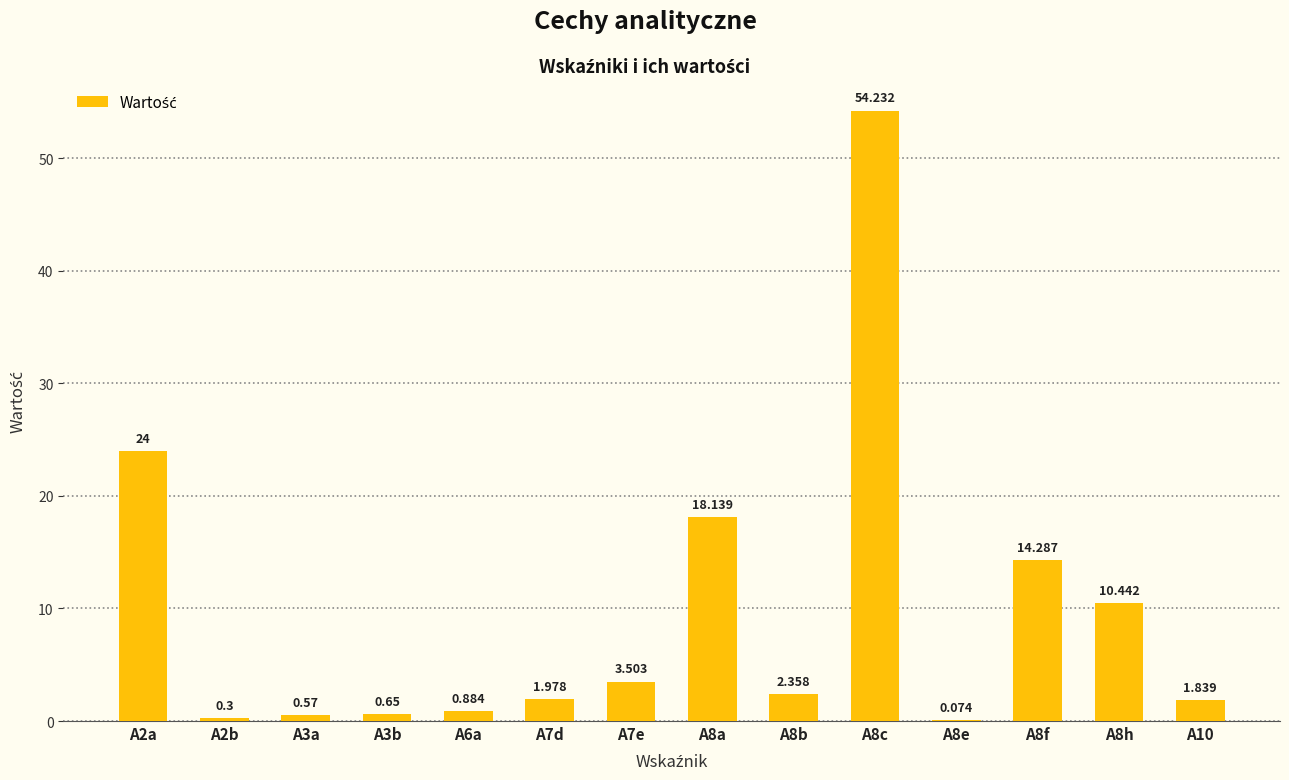

How many data points are above 2?

7